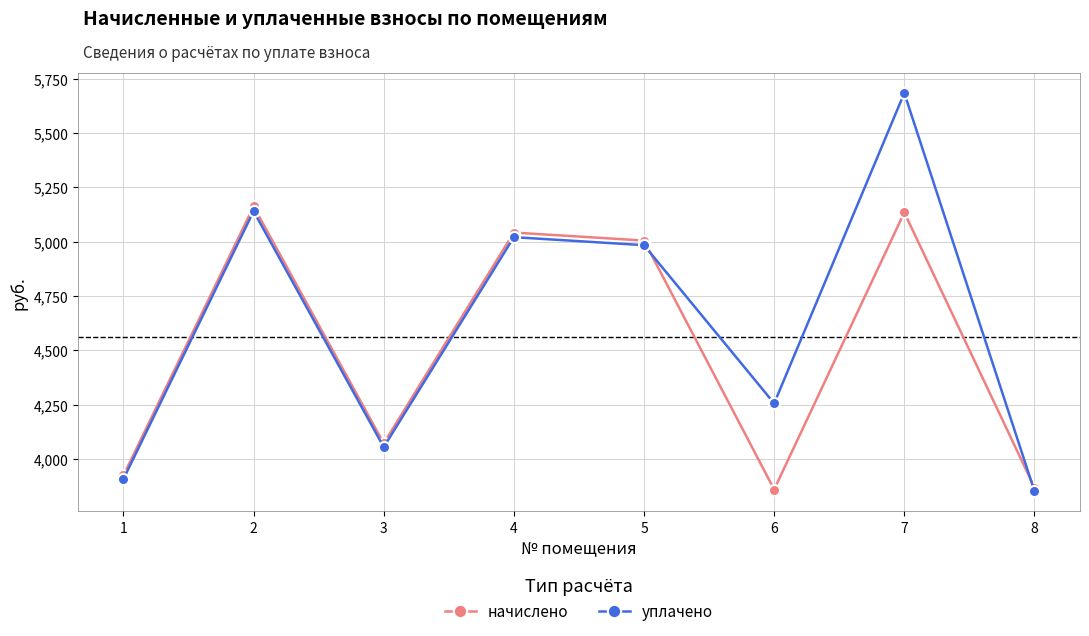

List the series in order of their overall mean, highest first.

уплачено, начислено